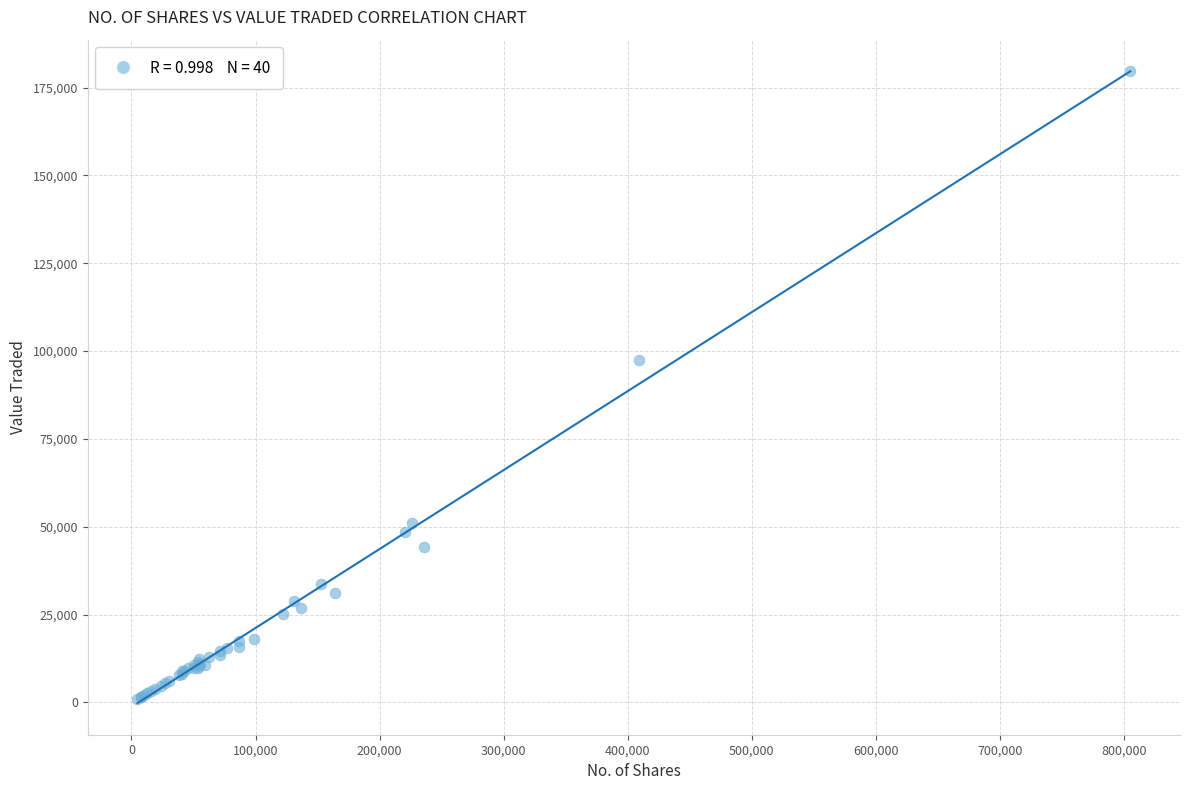

What Y value in the scatter plot is closest to 90348?

97331